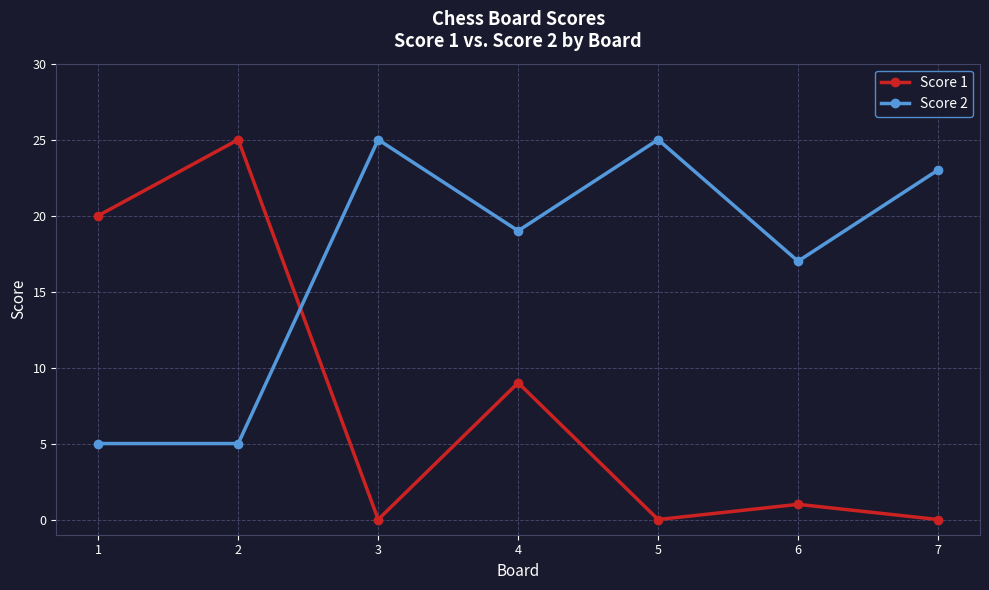

Read the Score 1 value at 4.

9